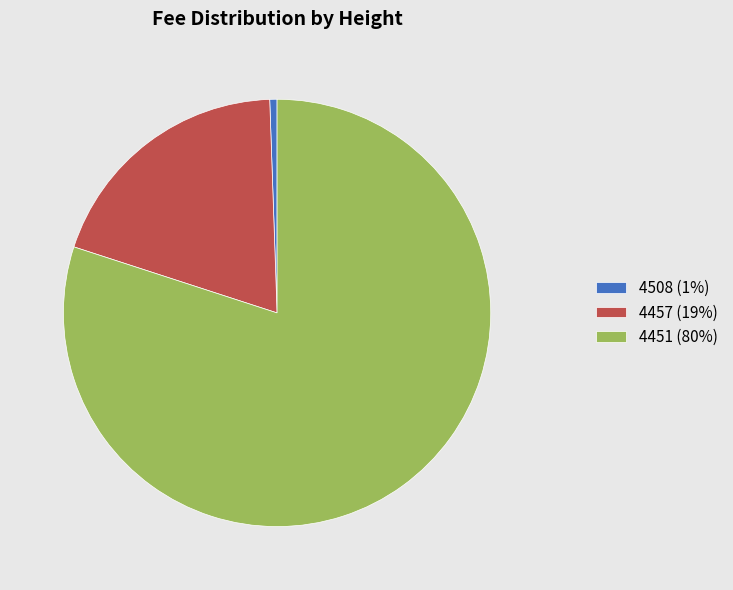

How many segments does this pie chart have?

3